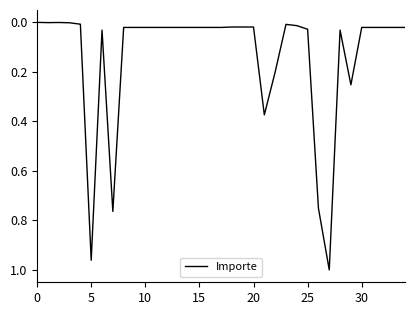

How many lines are shown in the chart?

1